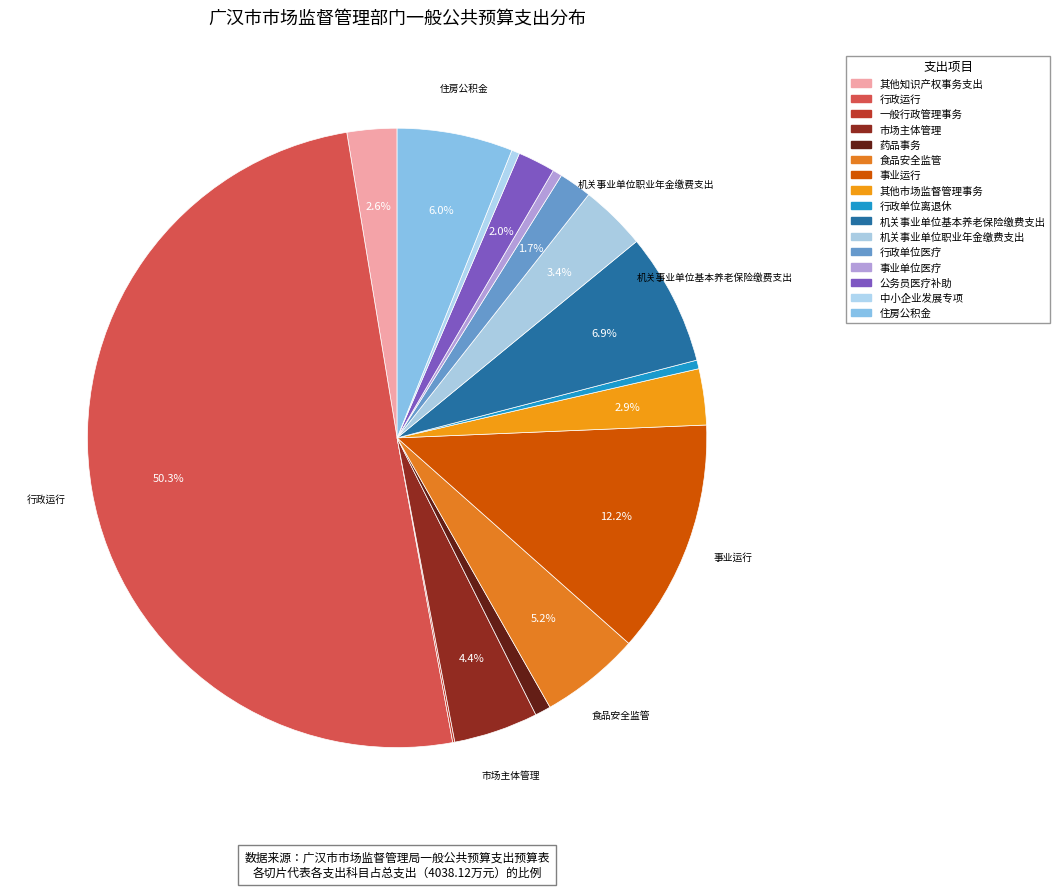

To the nearest percent, what is the combined percentage of 食品安全监管 and 事业单位医疗?

6%